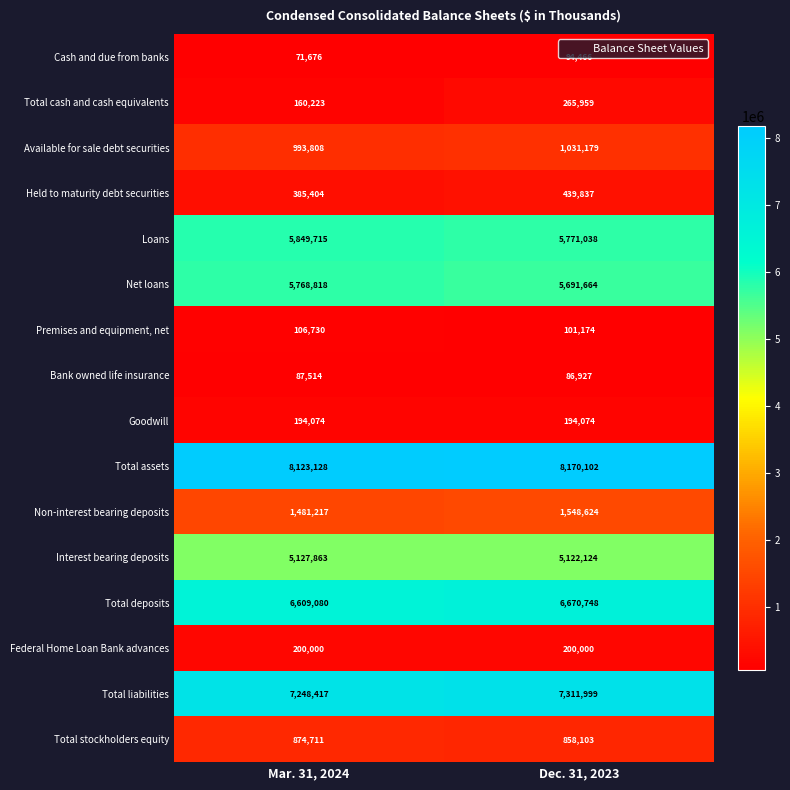

Which series has the widest spread of values?

Total cash and cash equivalents